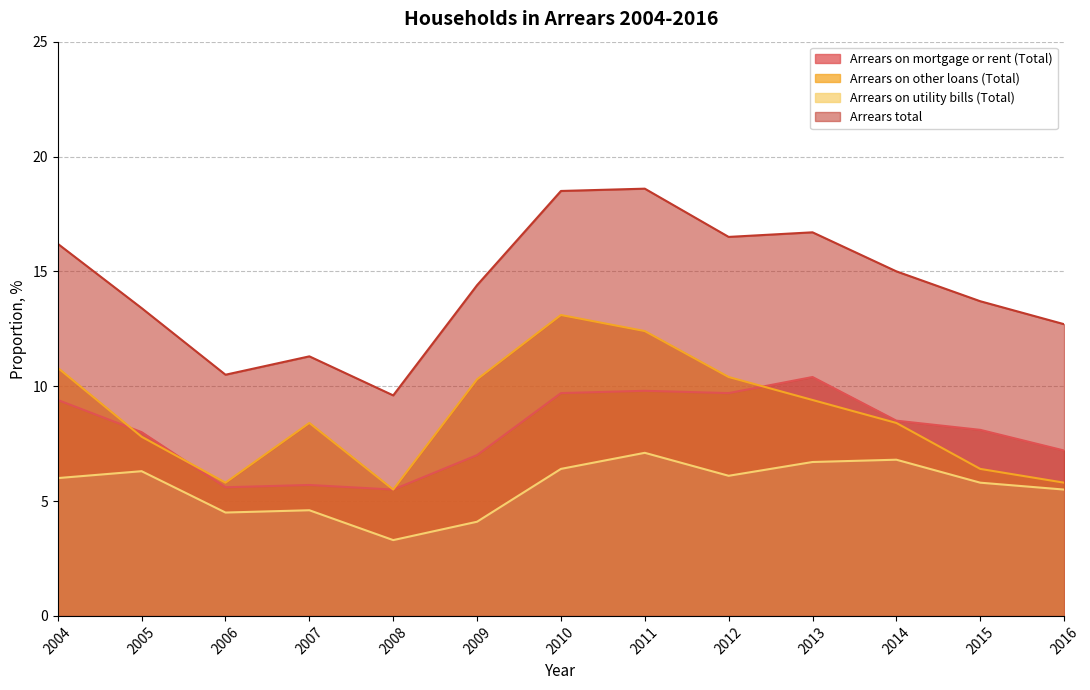

Reading right to left, what are all the values shown in this chart?

Arrears on mortgage or rent (Total): 7.2	8.1	8.5	10.4	9.7	9.8	9.7	7.0	5.5	5.7	5.6	8.0	9.4
Arrears on other loans (Total): 5.8	6.4	8.4	9.4	10.4	12.4	13.1	10.3	5.5	8.4	5.8	7.8	10.8
Arrears on utility bills (Total): 5.5	5.8	6.8	6.7	6.1	7.1	6.4	4.1	3.3	4.6	4.5	6.3	6.0
Arrears total: 12.7	13.7	15.0	16.7	16.5	18.6	18.5	14.4	9.6	11.3	10.5	13.4	16.2